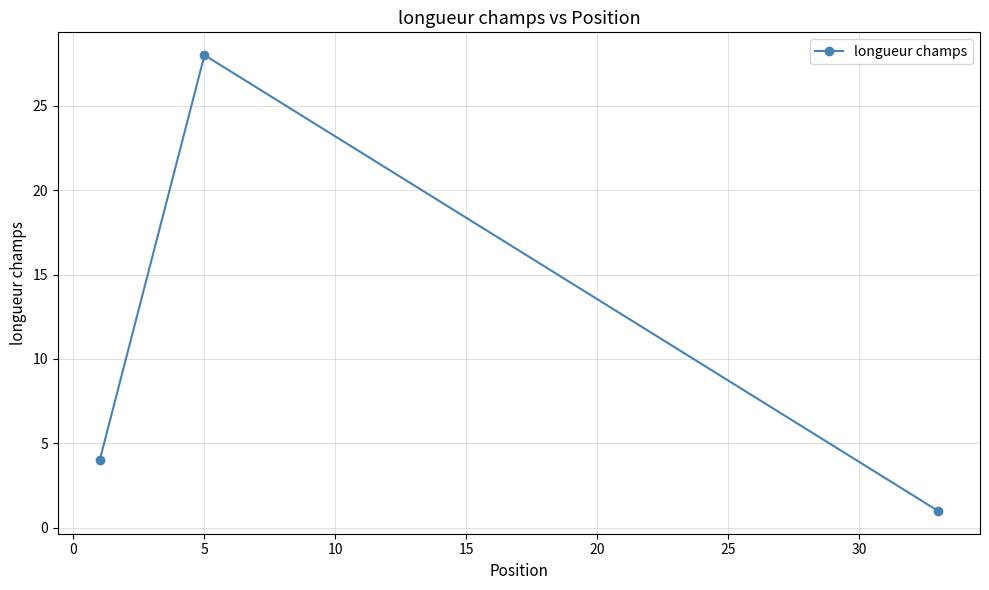

What is the average value?

11